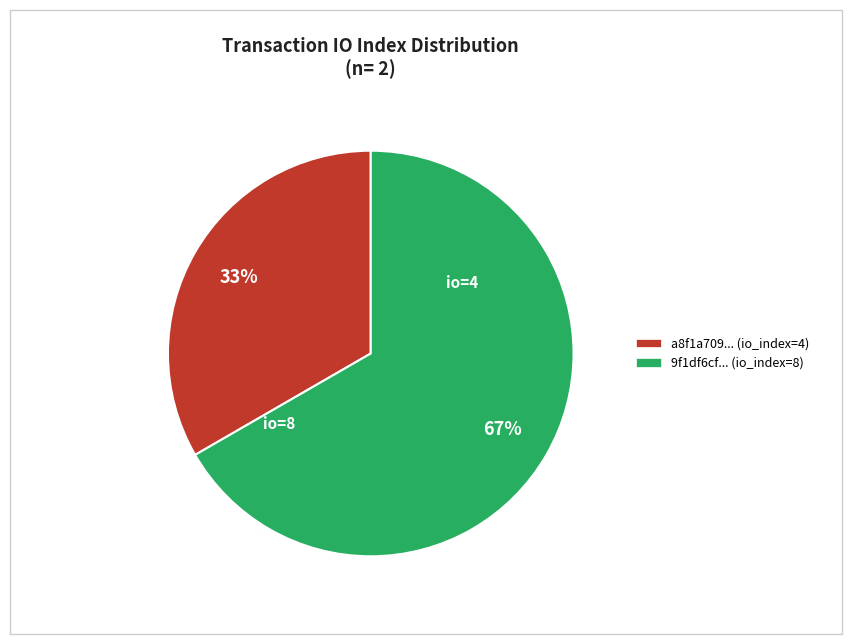

How many segments does this pie chart have?

2